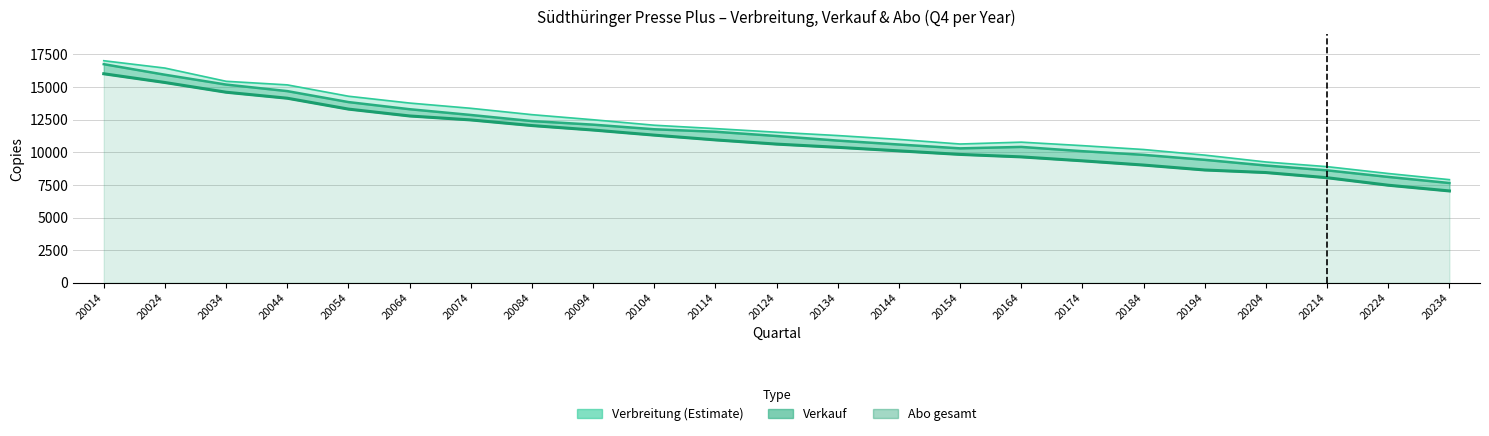

How many lines are shown in the chart?

3